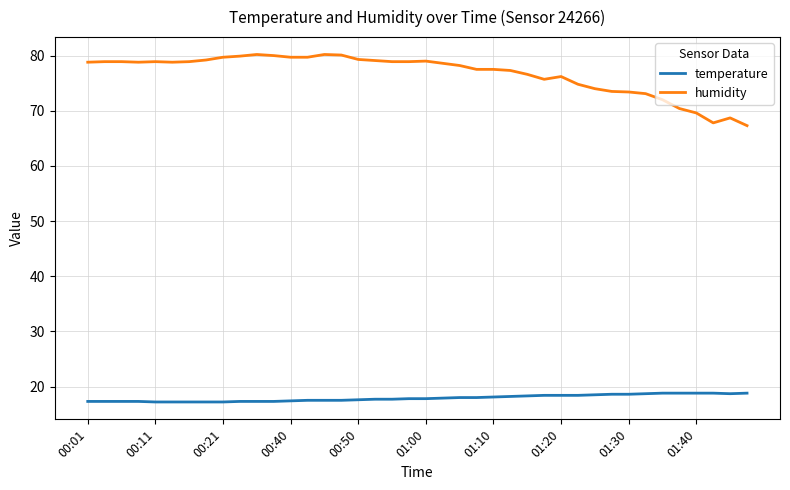

Which series has the widest spread of values?

humidity